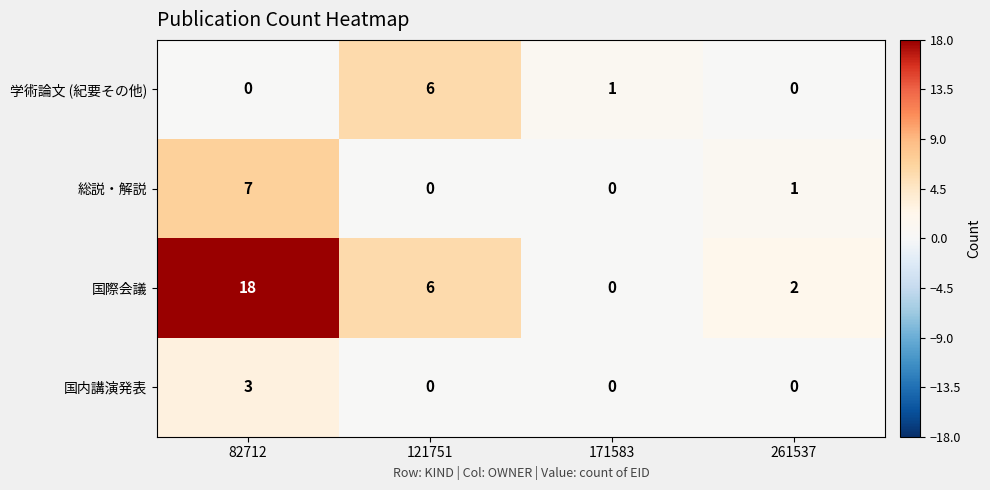

Which series changed the most between 82712 and 121751?

国際会議